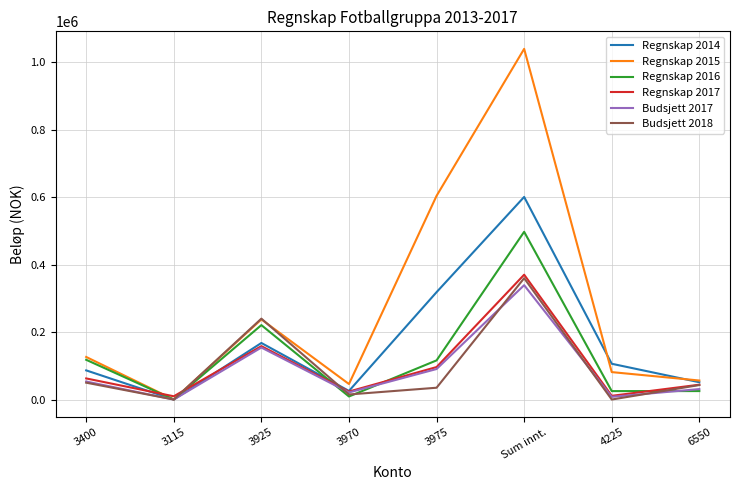

Which series has the widest spread of values?

Regnskap 2015